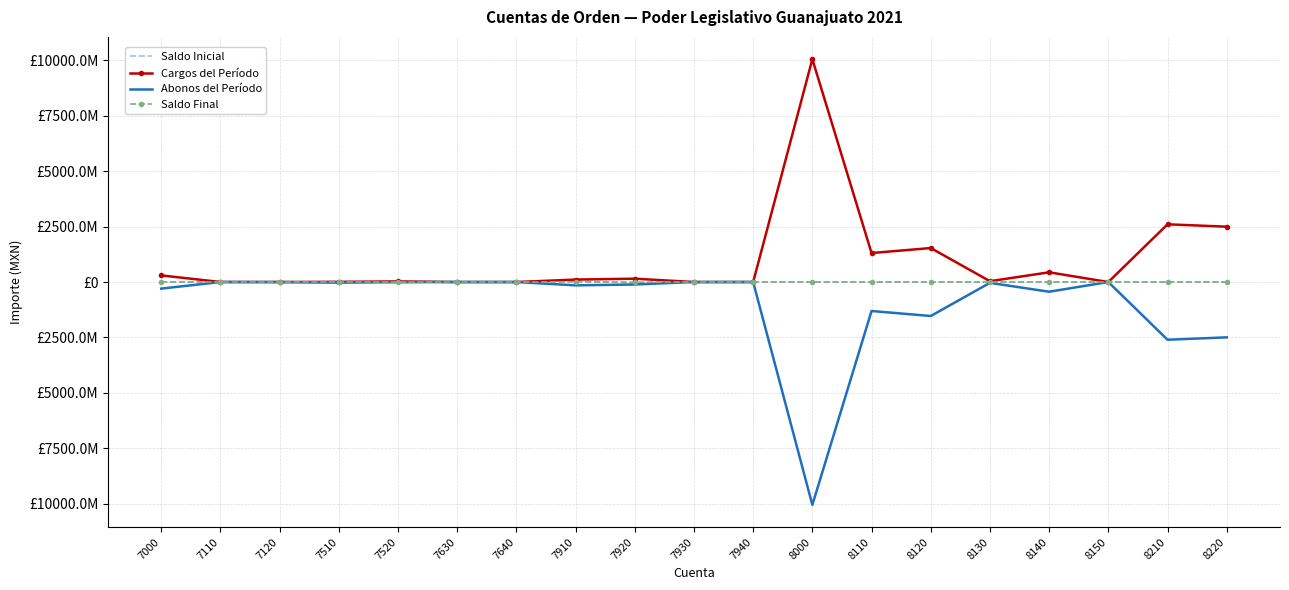

What are all the series names shown in the legend?

Saldo Inicial, Cargos del Período, Abonos del Período, Saldo Final